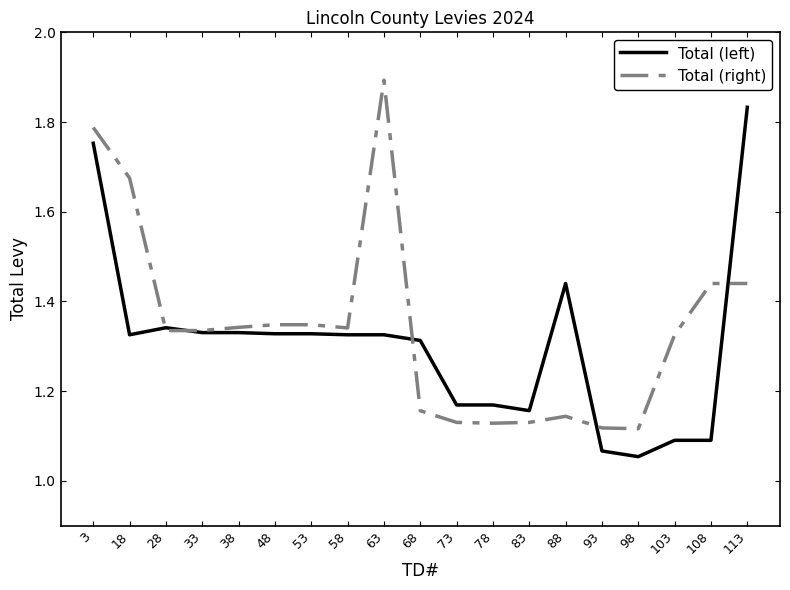

Which category has the lowest value across all series?

98